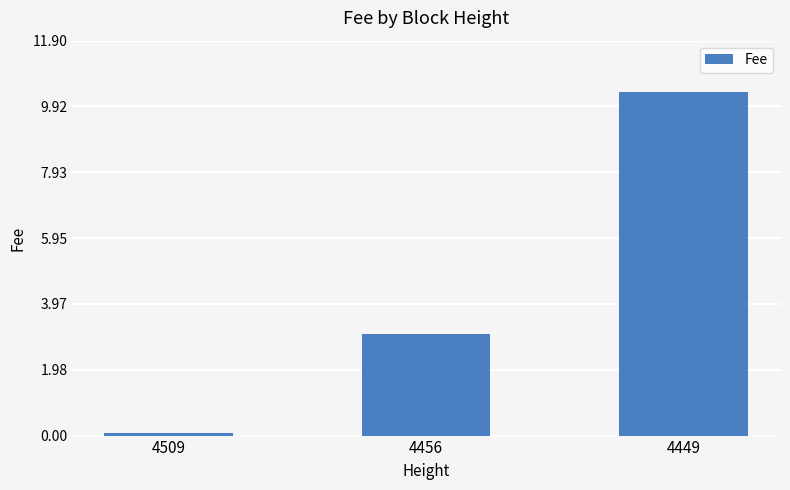

What is the approximate value at 4509?

0.1